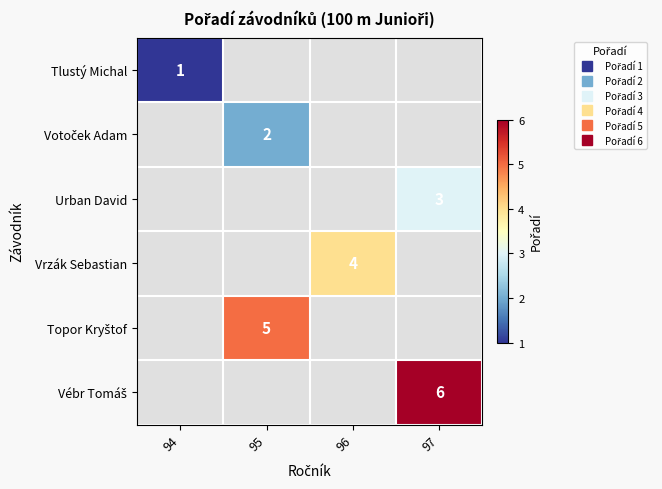

List the series in order of their overall mean, lowest first.

Tlustý Michal, Votoček Adam, Urban David, Vrzák Sebastian, Topor Kryštof, Vébr Tomáš